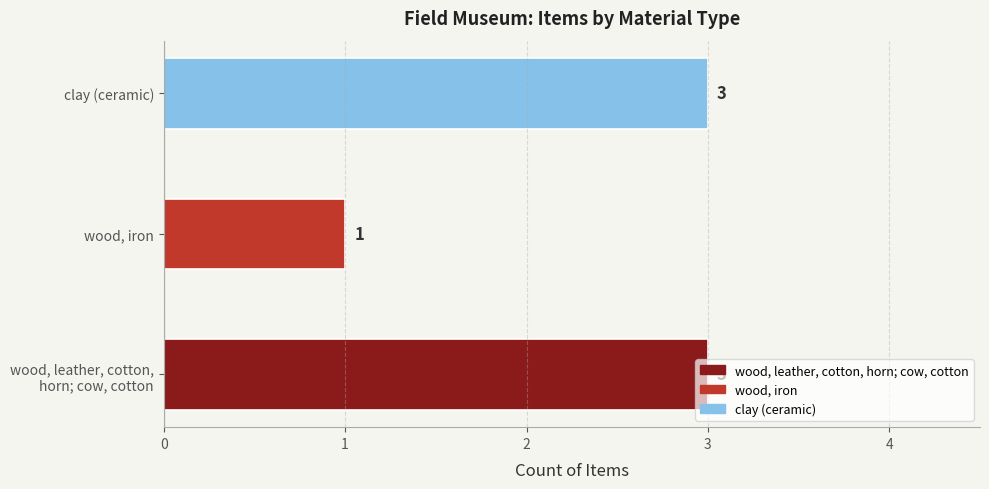

True or false: the data shows 1 at wood, iron.

True